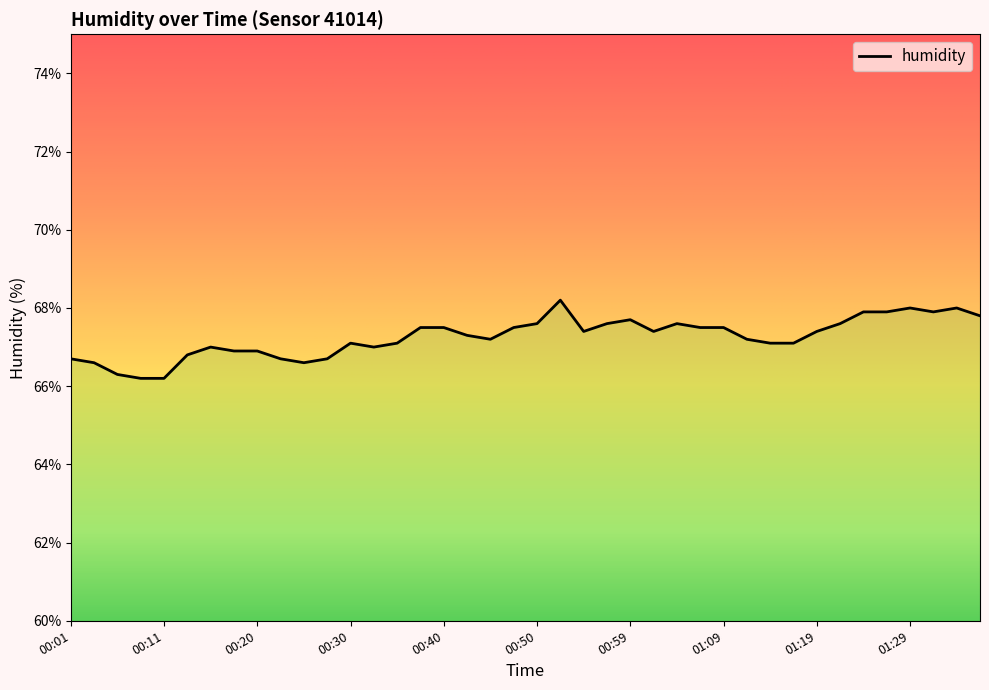

What is the difference between the values at 00:11 and 01:07?

1.3